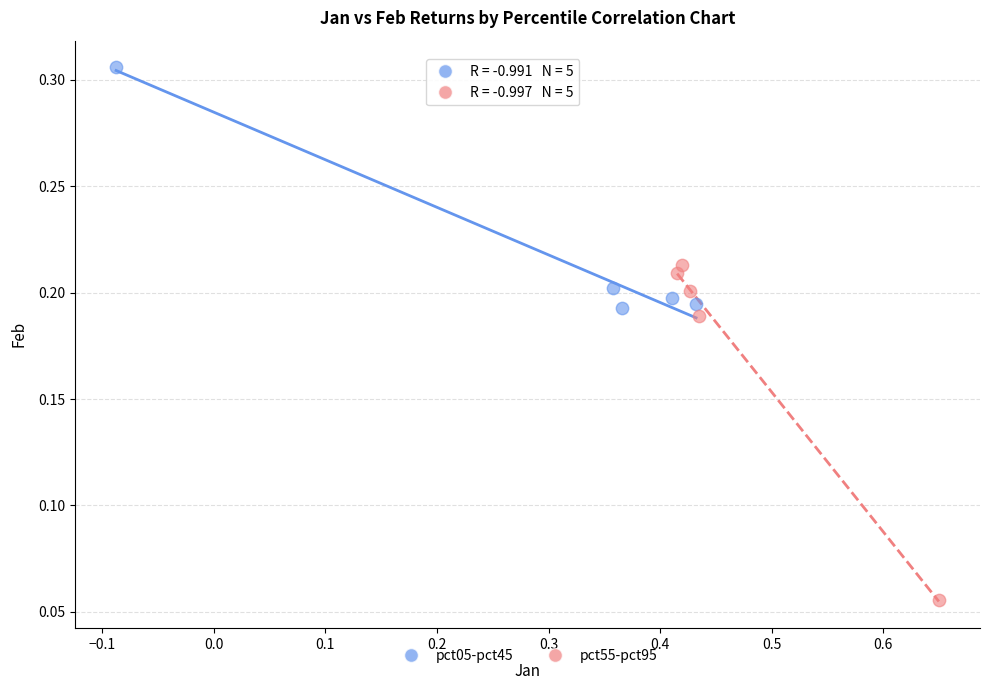

Which series has the largest Y range (max minus min)?

pct55-pct95